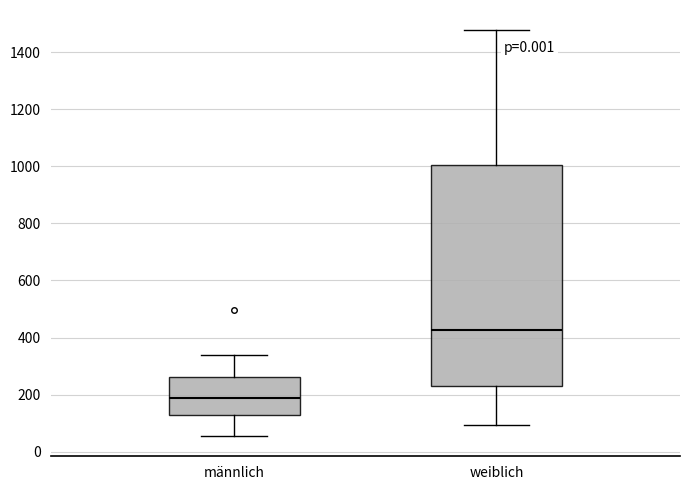

Comparing the boxes themselves (not the whiskers), which one is the tallest?

weiblich